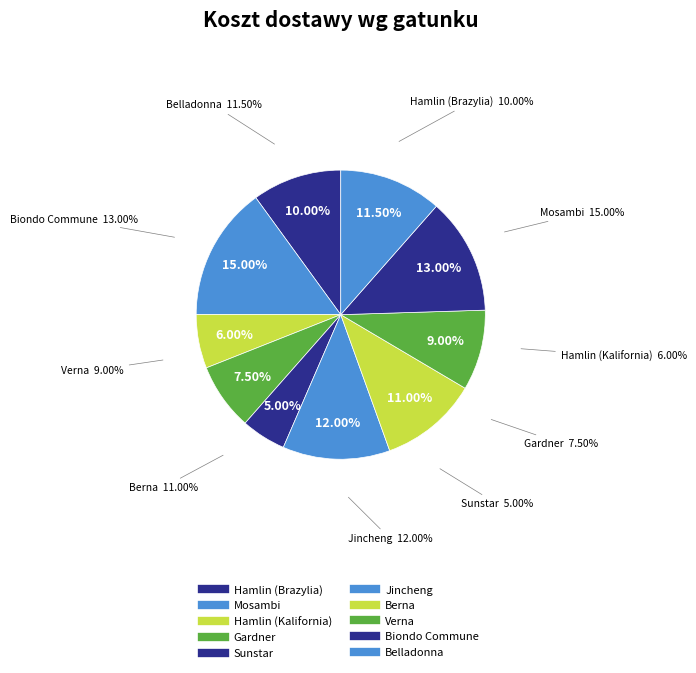

To the nearest percent, what portion does Jincheng represent?

12%